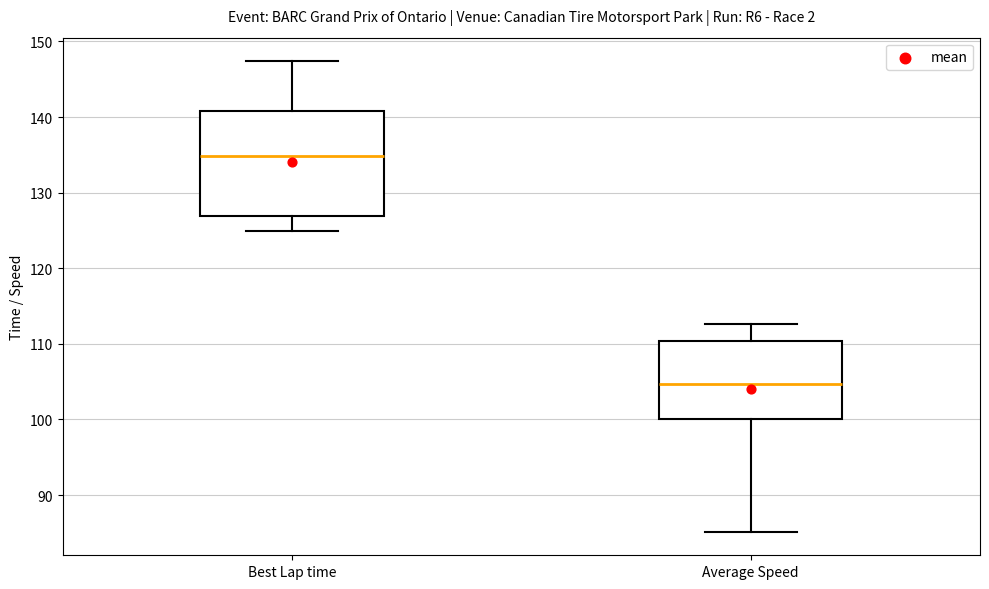

Reading left to right, transcribe this box plot: for each box, give where its median line is, the range the box spans, and where its two whiskers end, as read against the y-axis. The values are not printed on the chart, so give them approximately, as read against the axis.

Best Lap time: median 135, box 127 to 141, whiskers 125 to 147
Average Speed: median 105, box 100 to 110, whiskers 85 to 113